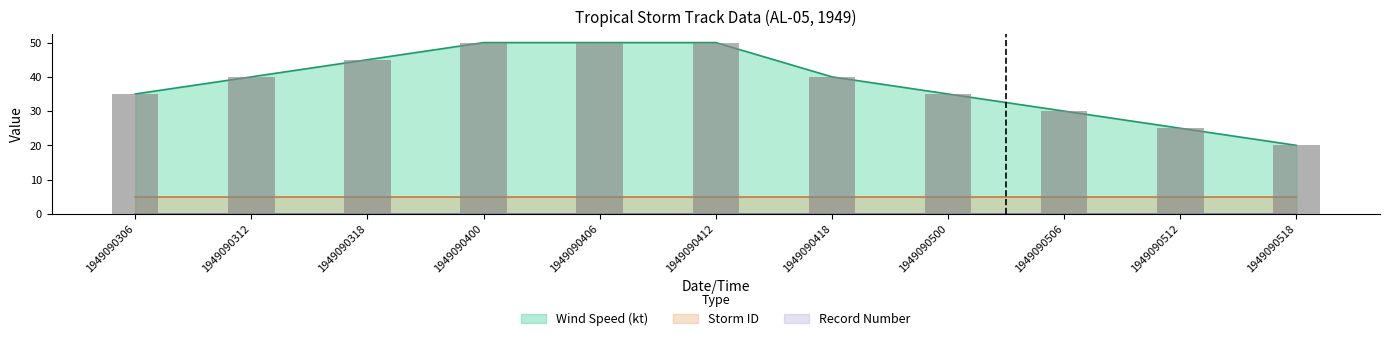

True or false: Wind Speed (kt) has a value of 35 at 1949090306.

True